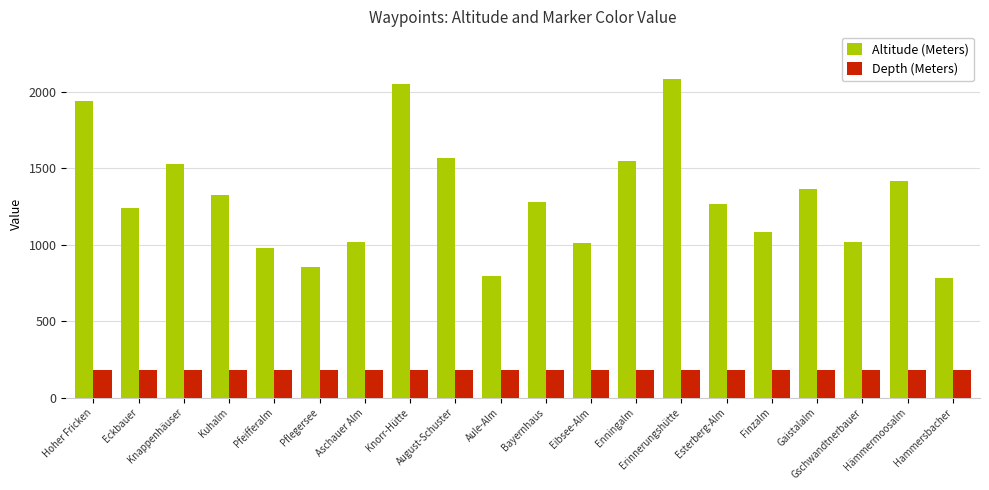

Which series has the largest range (max minus min)?

Altitude (Meters)